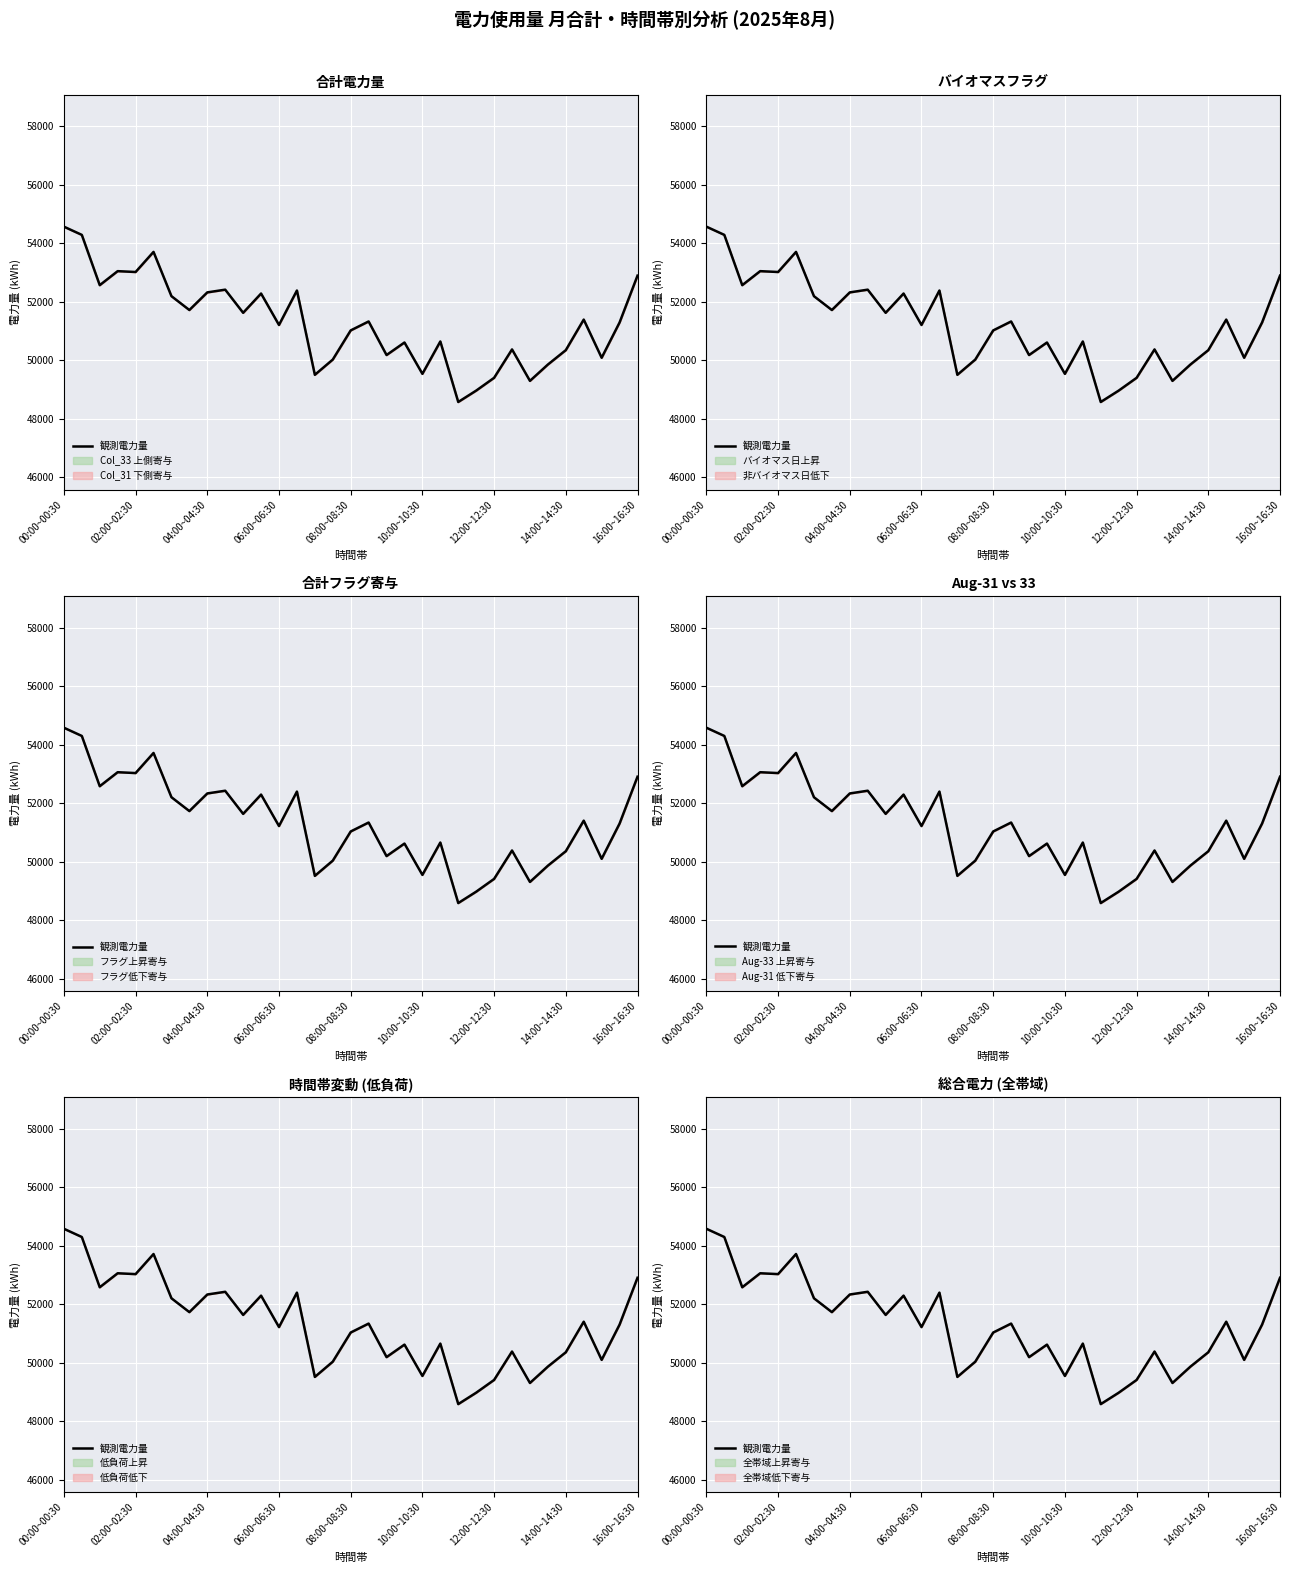

Rank the categories by value from lowest to highest.

22, 23, 26, 24, 14, 20, 27, 15, 30, 18, 28, 25, 19, 21, 16, 12, 31, 17, 29, 10, 14:00~14:30, 12:00~12:30, 11, 16:00~16:30, 13, 9, 04:00~04:30, 32, 08:00~08:30, 06:00~06:30, 10:00~10:30, 02:00~02:30, 00:00~00:30